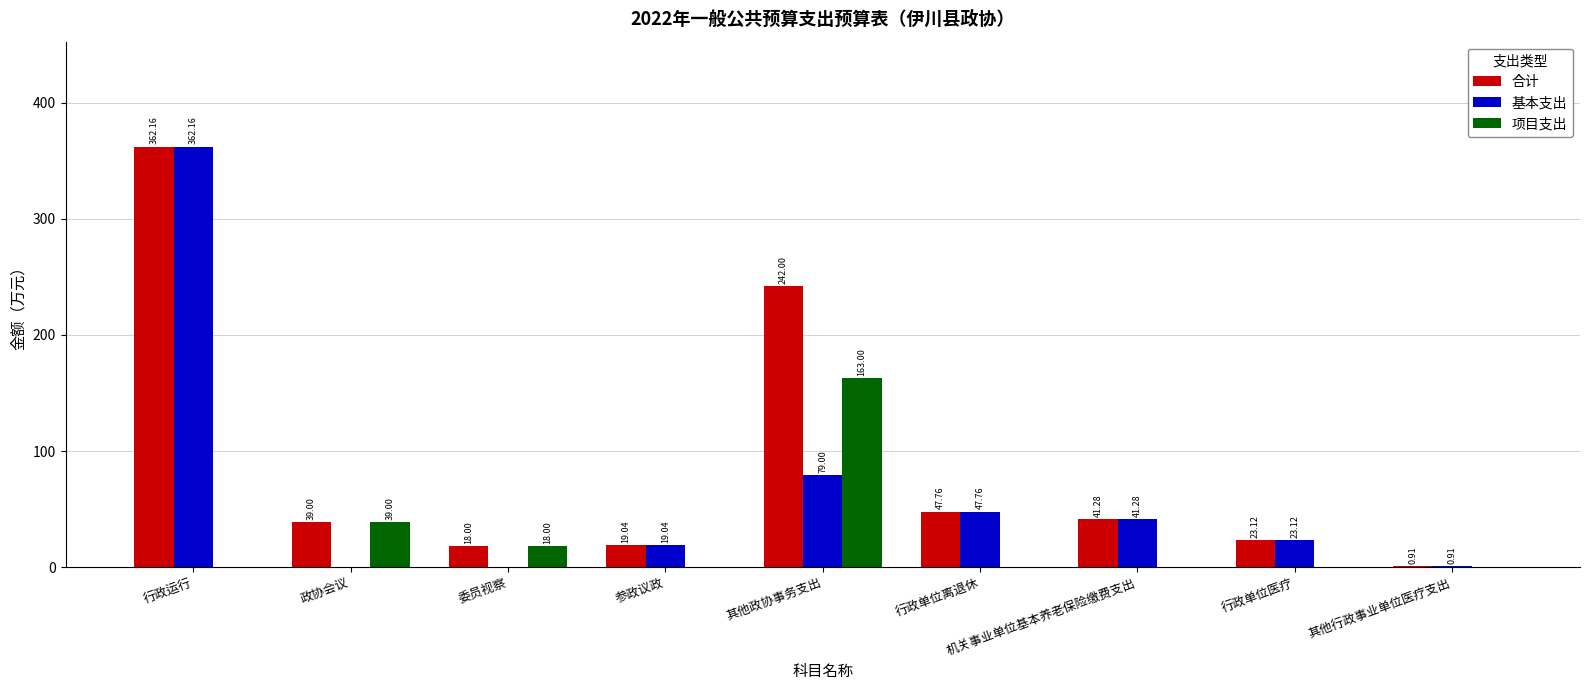

What is the sum of the 项目支出 values at 行政单位医疗 and 政协会议?

39.0